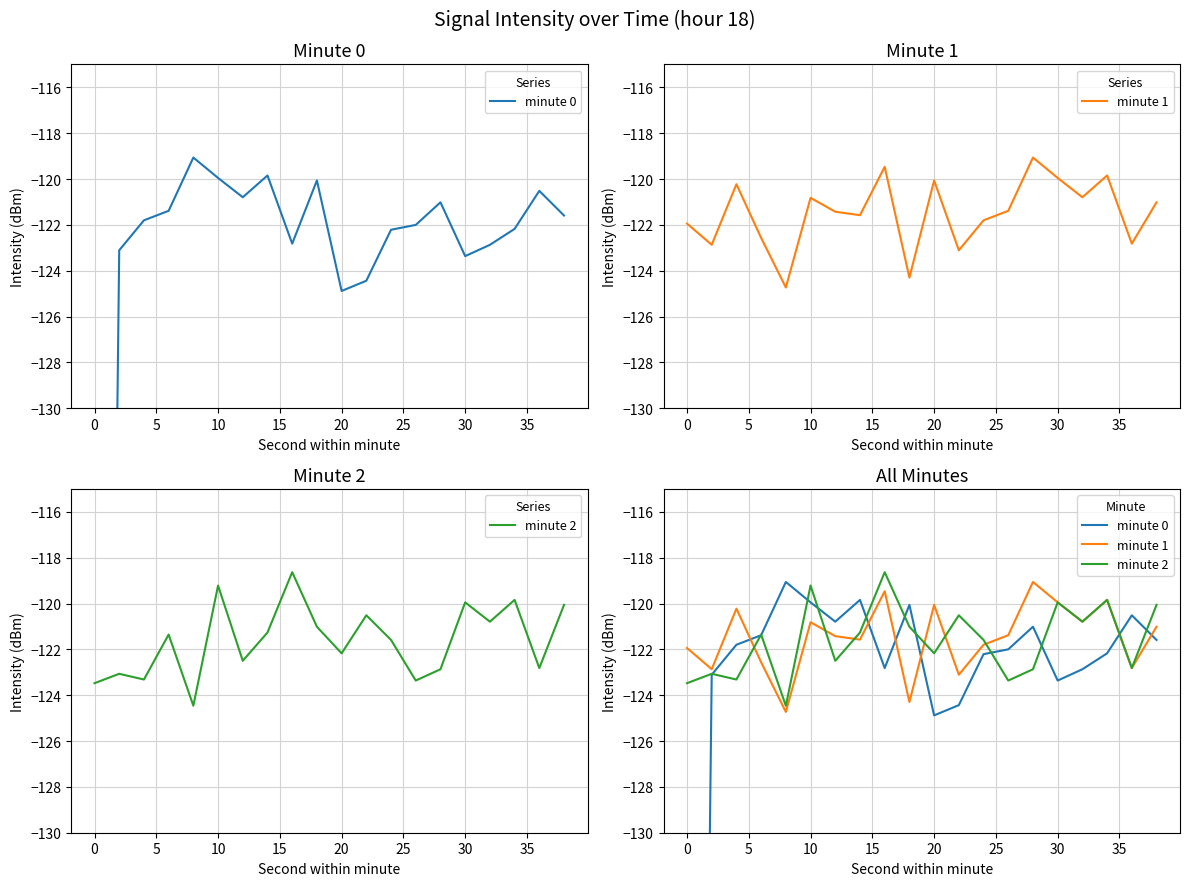

Reading left to right, list all the values displayed in this chart.

minute 0: -215.8	-123.1	-121.8	-121.4	-119.1	-119.9	-120.8	-119.8	-122.8	-120.1	-124.9	-124.4	-122.2	-122.0	-121.0	-123.4	-122.9	-122.2	-120.5	-121.6
minute 1: -121.9	-122.9	-120.2	-122.6	-124.7	-120.8	-121.4	-121.6	-119.5	-124.3	-120.1	-123.1	-121.8	-121.4	-119.1	-119.9	-120.8	-119.8	-122.8	-121.0
minute 2: -123.5	-123.1	-123.3	-121.4	-124.5	-119.2	-122.5	-121.3	-118.6	-121.0	-122.2	-120.5	-121.6	-123.4	-122.9	-119.9	-120.8	-119.8	-122.8	-120.1